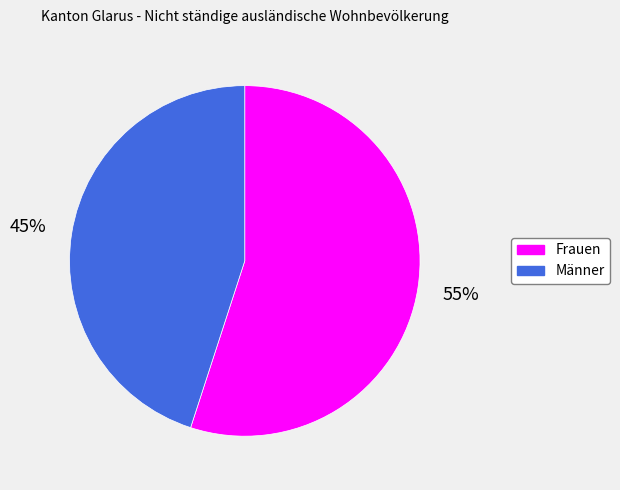

To the nearest percent, what percentage of the pie is Männer?

45%